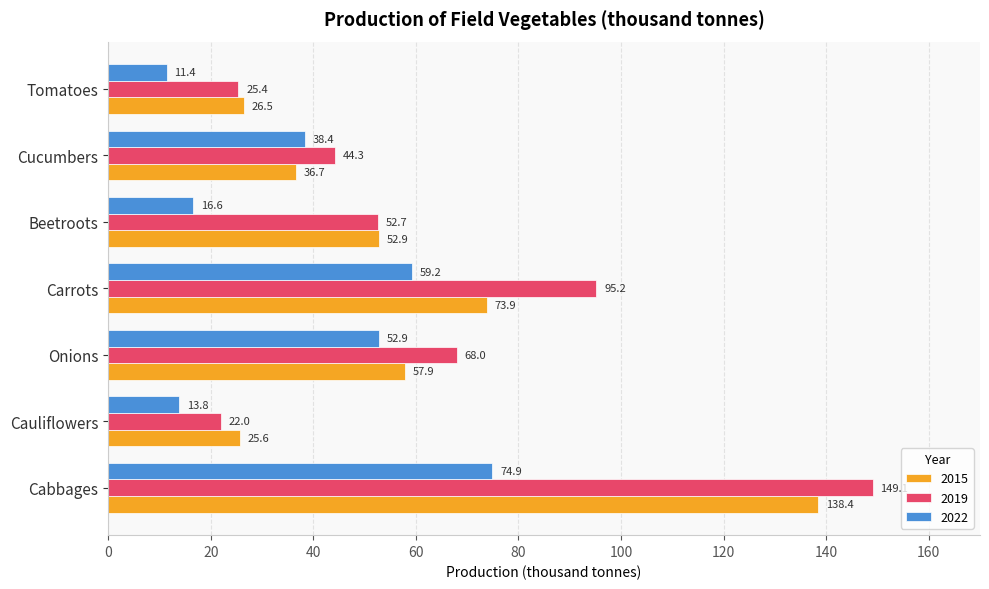

List the labels in order of 2019 value, smallest first.

Cauliflowers, Tomatoes, Cucumbers, Beetroots, Onions, Carrots, Cabbages